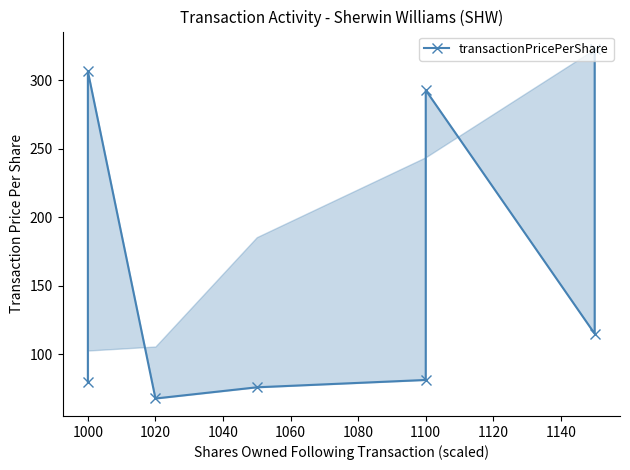

What is the value of the 8th point from the left?

322.7